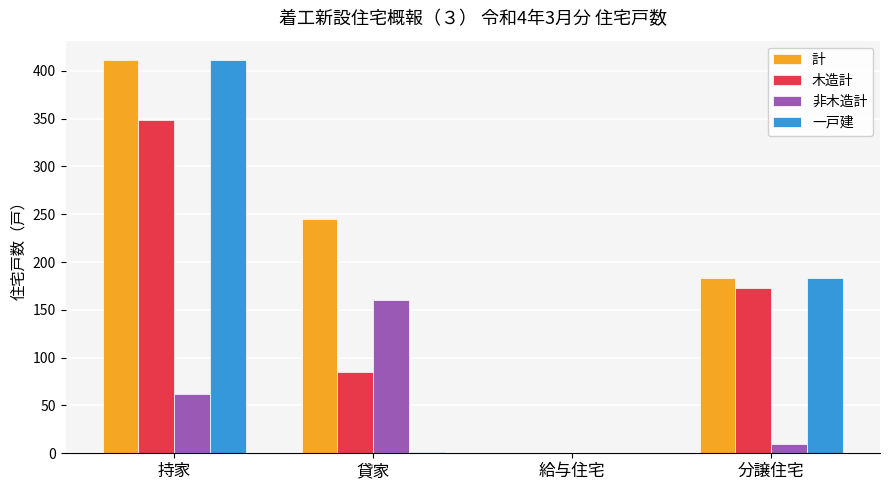

Is the value of 木造計 at 持家 greater than the value of 計 at 分譲住宅?

Yes